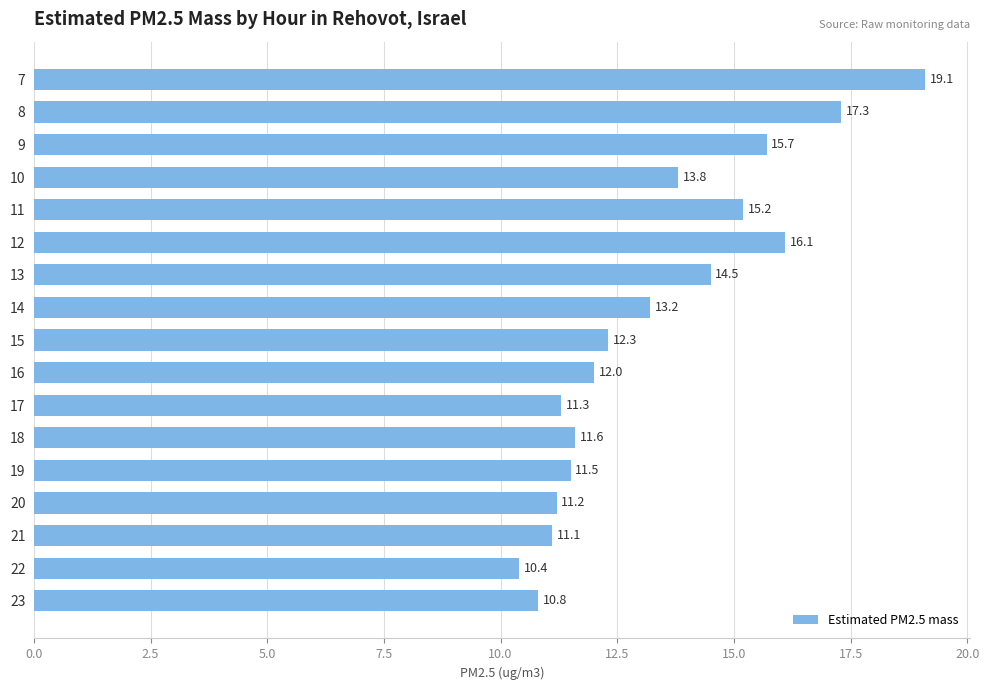

Rank the categories by value from highest to lowest.

7, 8, 12, 9, 11, 13, 10, 14, 15, 16, 18, 19, 17, 20, 21, 23, 22